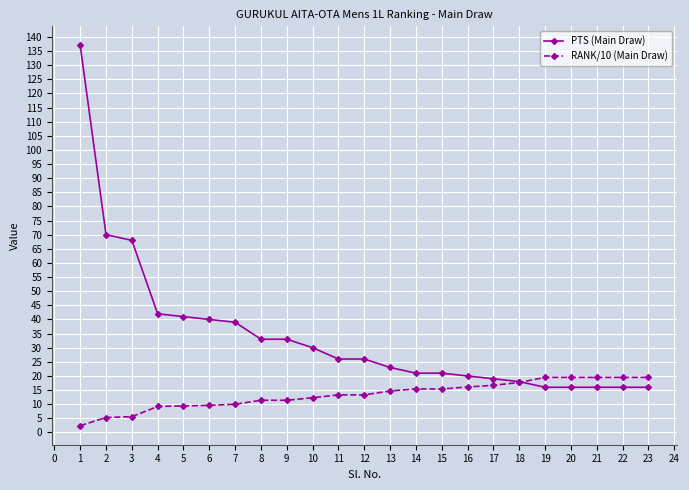

What is the difference between the highest and lowest values at 5?

31.6